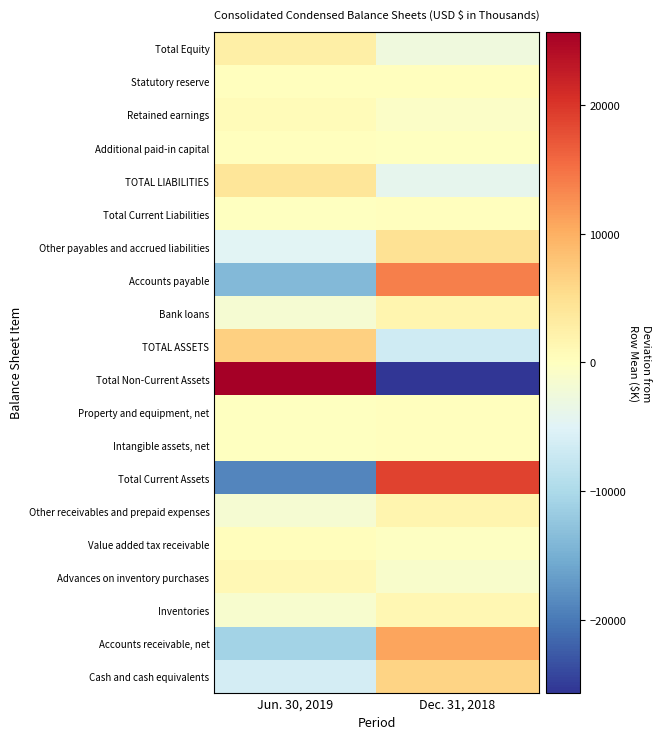

How many series are shown in this chart?

20